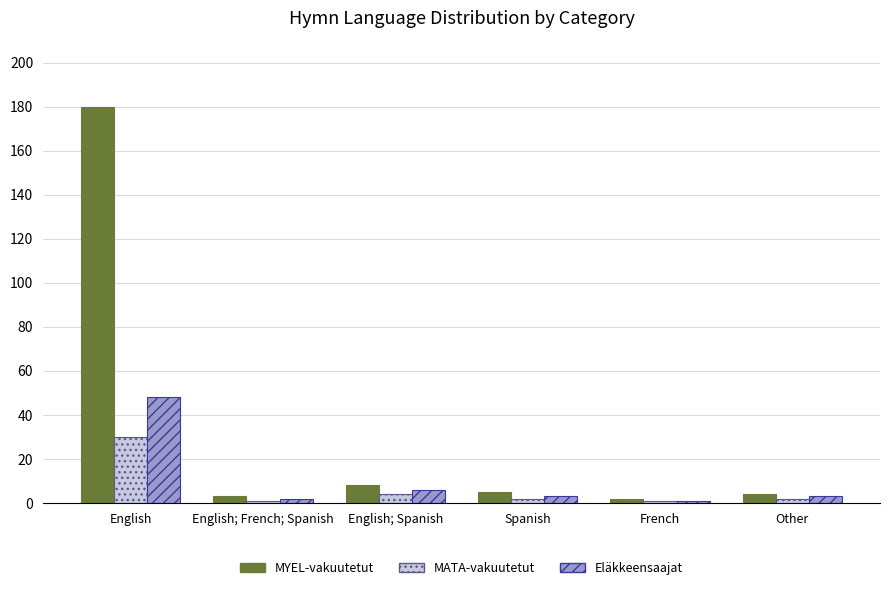

At which label does MYEL-vakuutetut first exceed 5?

English